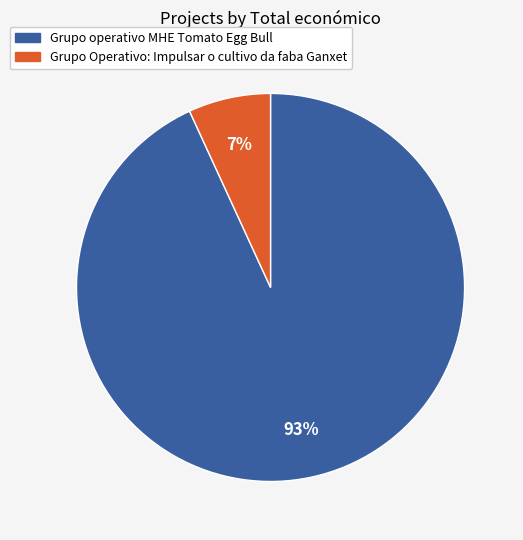

To the nearest percent, what percentage of the pie is Grupo Operativo: Impulsar o cultivo da faba Ganxet?

7%